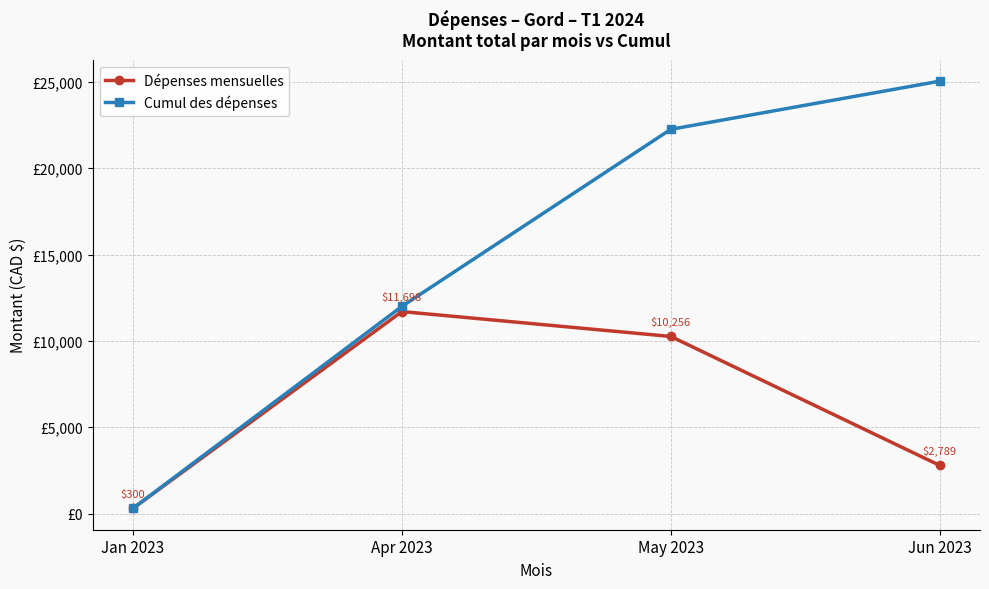

Which category has the lowest value in the Cumul des dépenses series?

Jan 2023